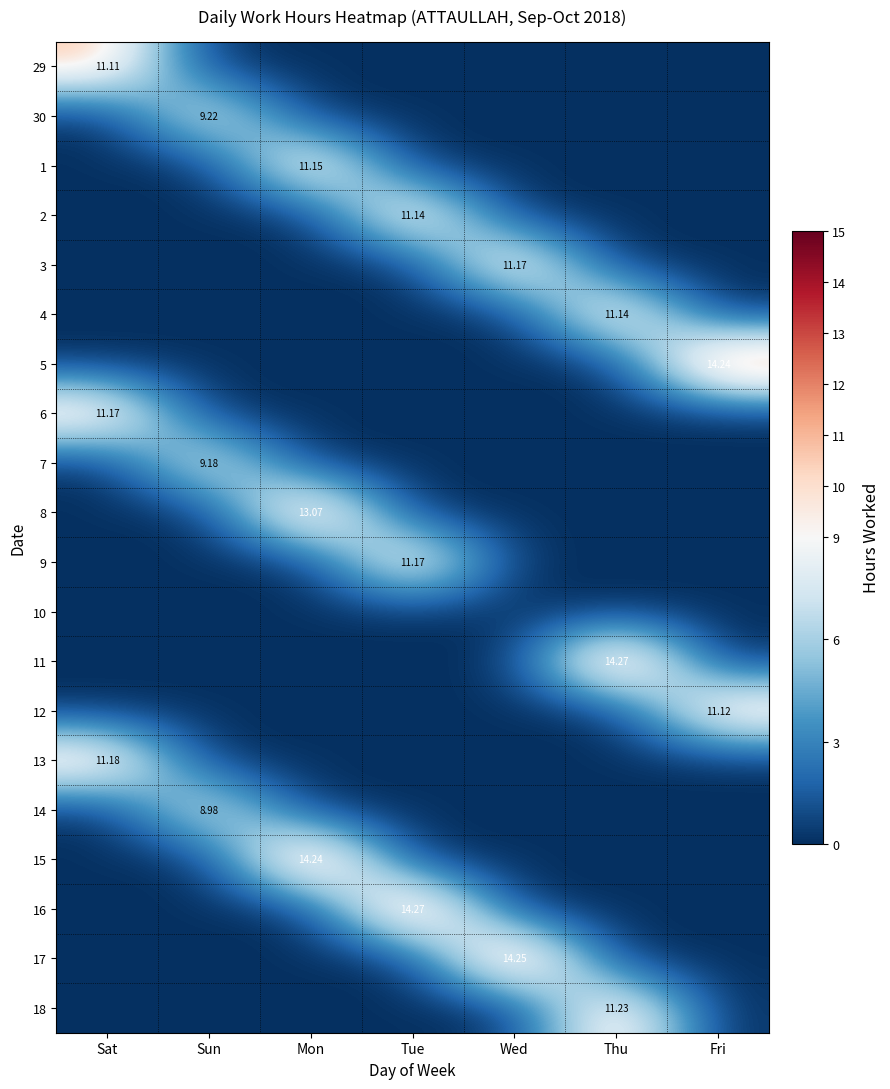

What is the total value across all series at Sat?

33.5